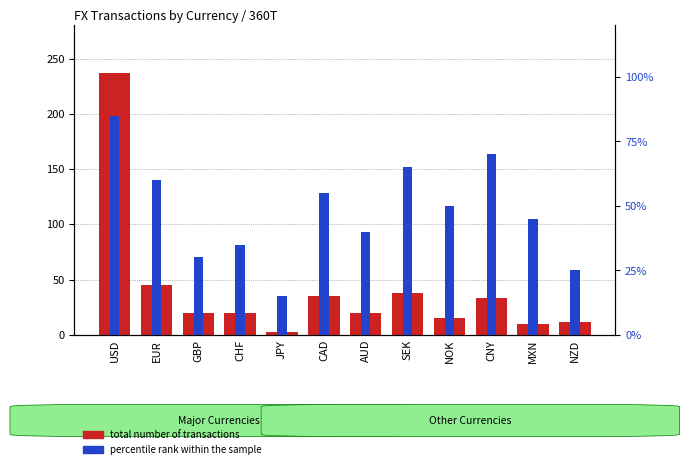

Which has a higher value, CNY or CAD?

CAD